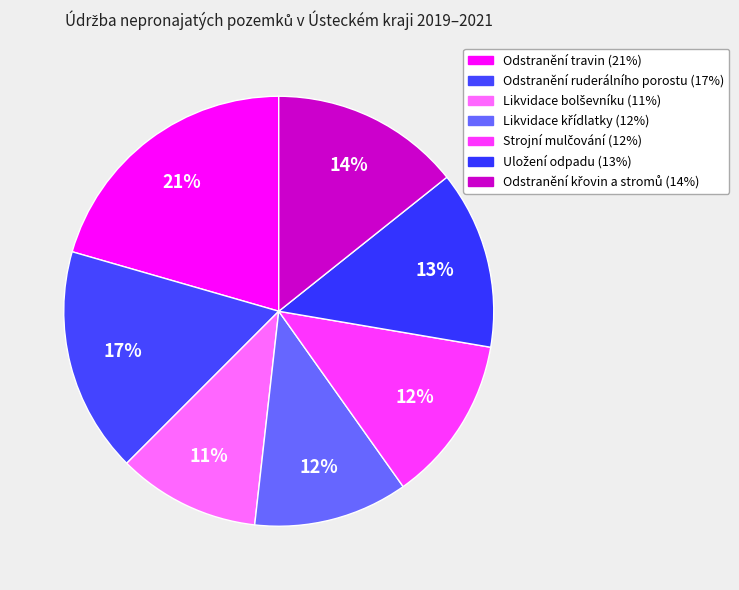

Is Odstranění ruderálního porostu the majority of the pie?

No